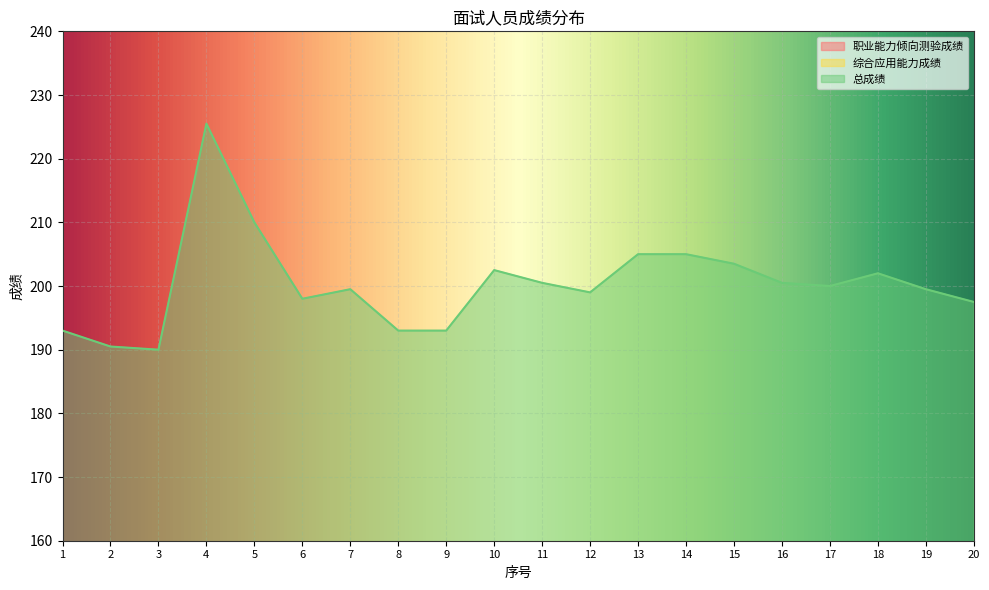

Which series changed the most between 5 and 9?

职业能力倾向测验成绩